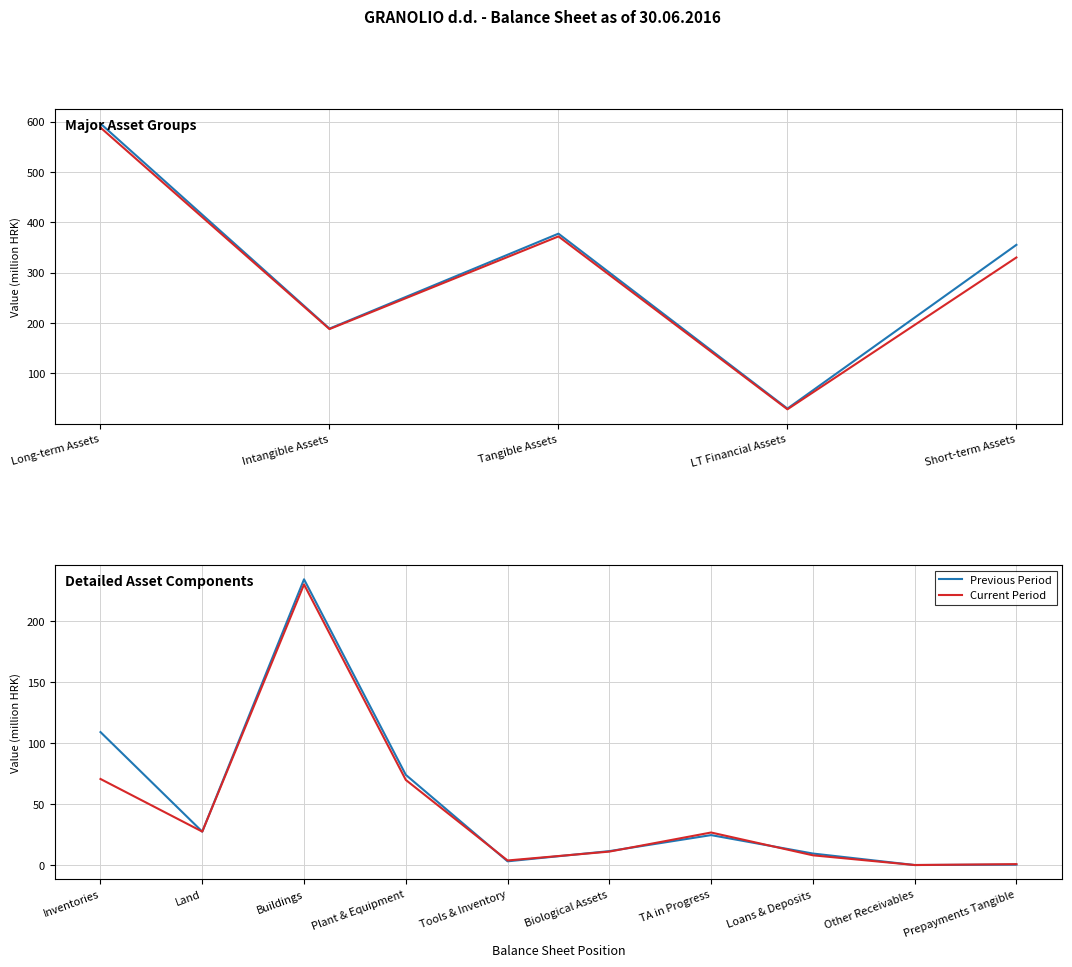

True or false: Current Period has a value of 44.9 at Land.

False